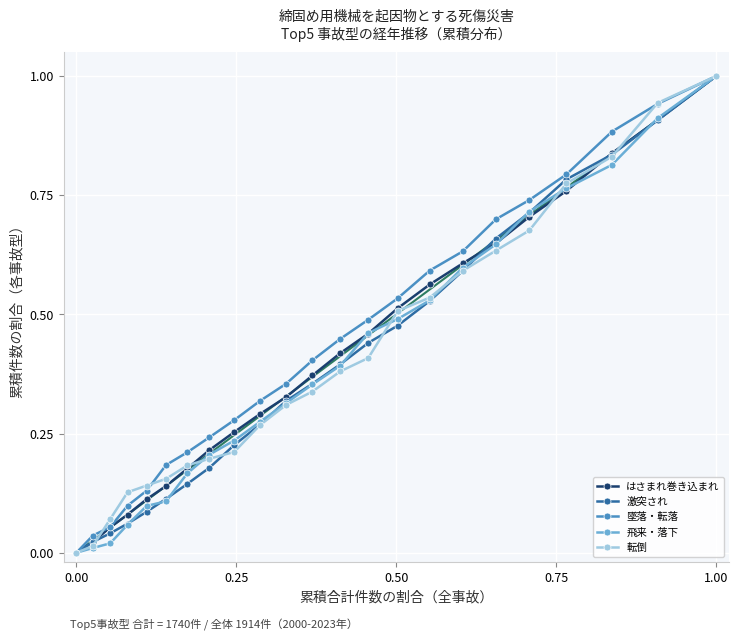

What is the maximum value for 飛来・落下?

1.0